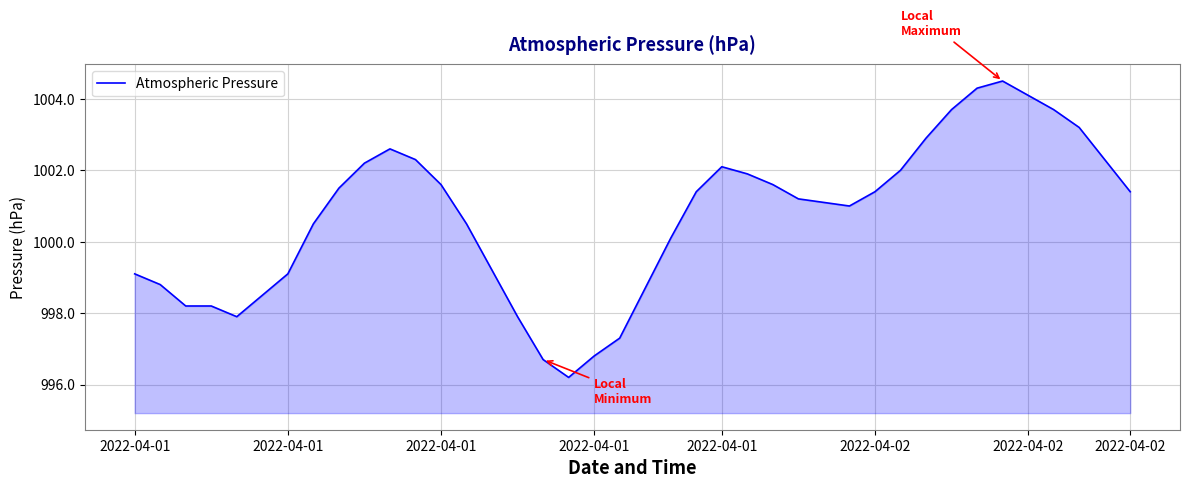

What is the minimum value shown in the chart?

996.2